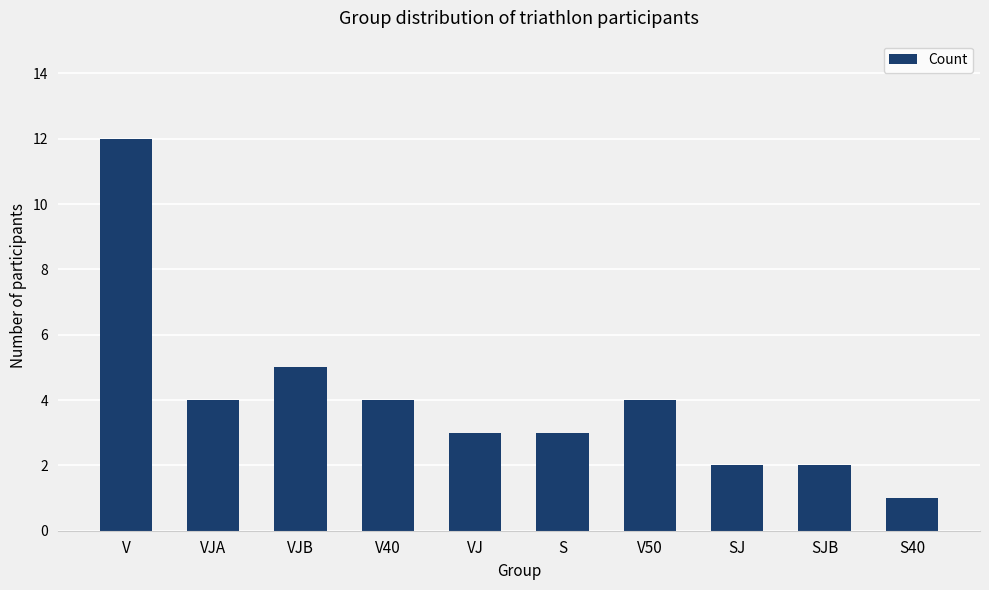

How many bars are there in total?

10